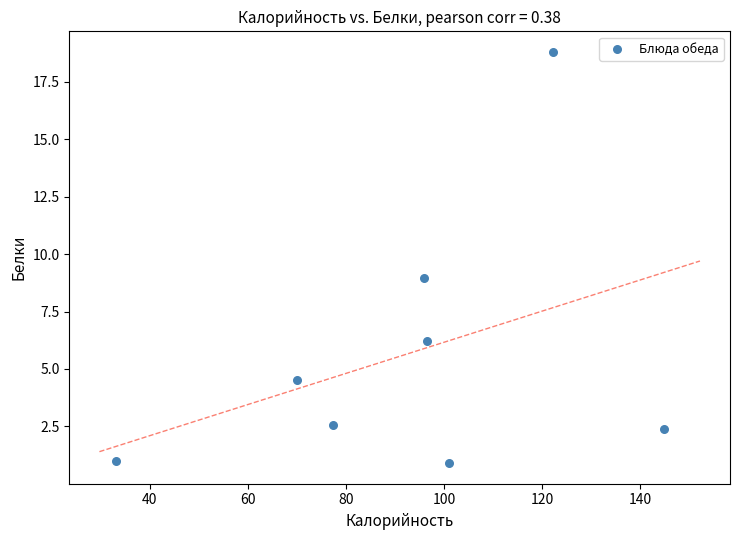

What is the range of Y values (max minus min)?

17.9